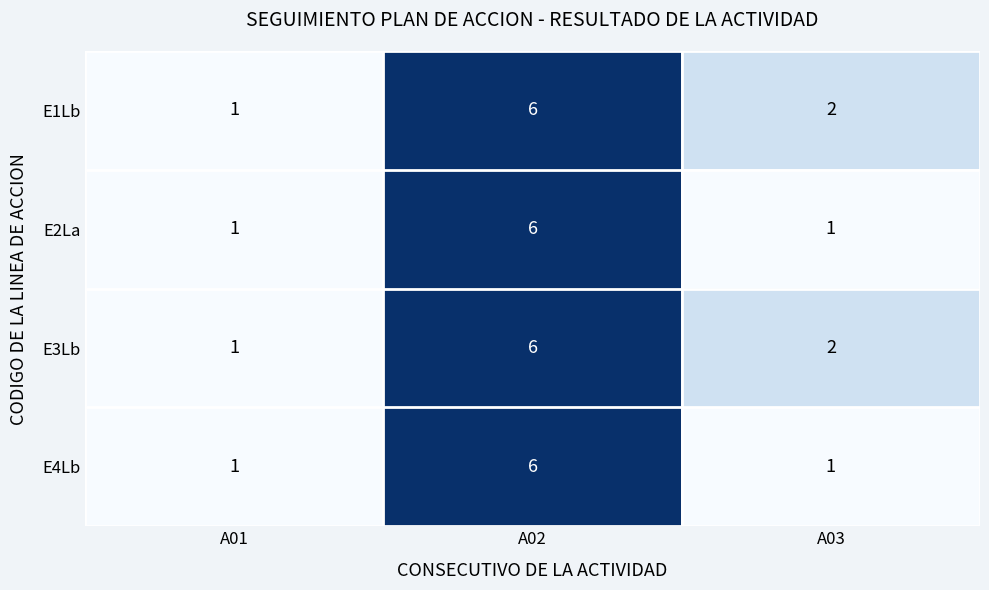

What is the total value across all series at A01?

4